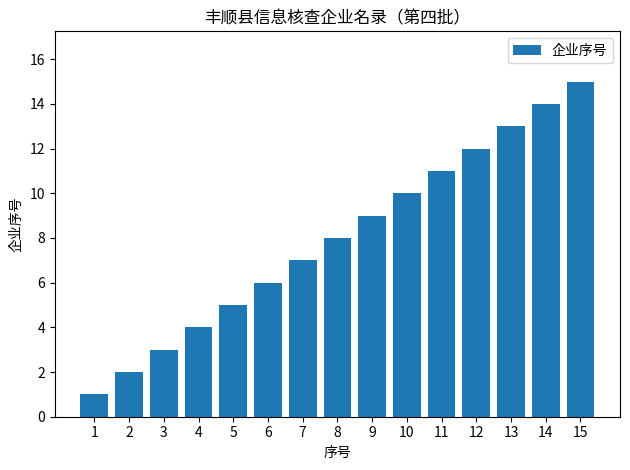

Reading right to left, list all the values displayed in this chart.

15	14	13	12	11	10	9	8	7	6	5	4	3	2	1